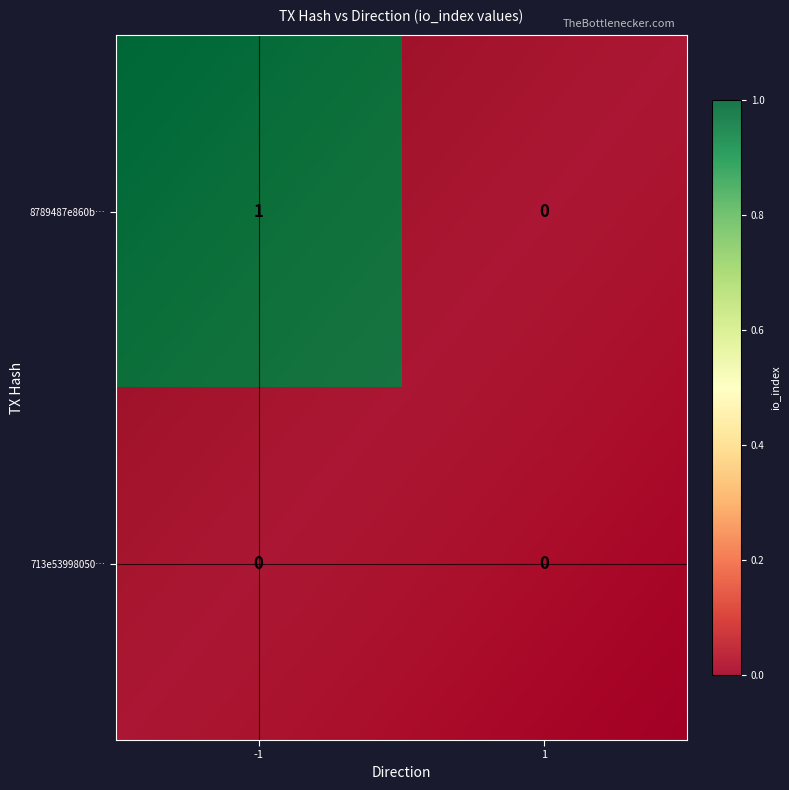

Rank the series at 1 from highest to lowest value.

713e53998050a48eb2396c261c51db89f7fa733, 8789487e860bf65444a0916f3c6685decccc4a0